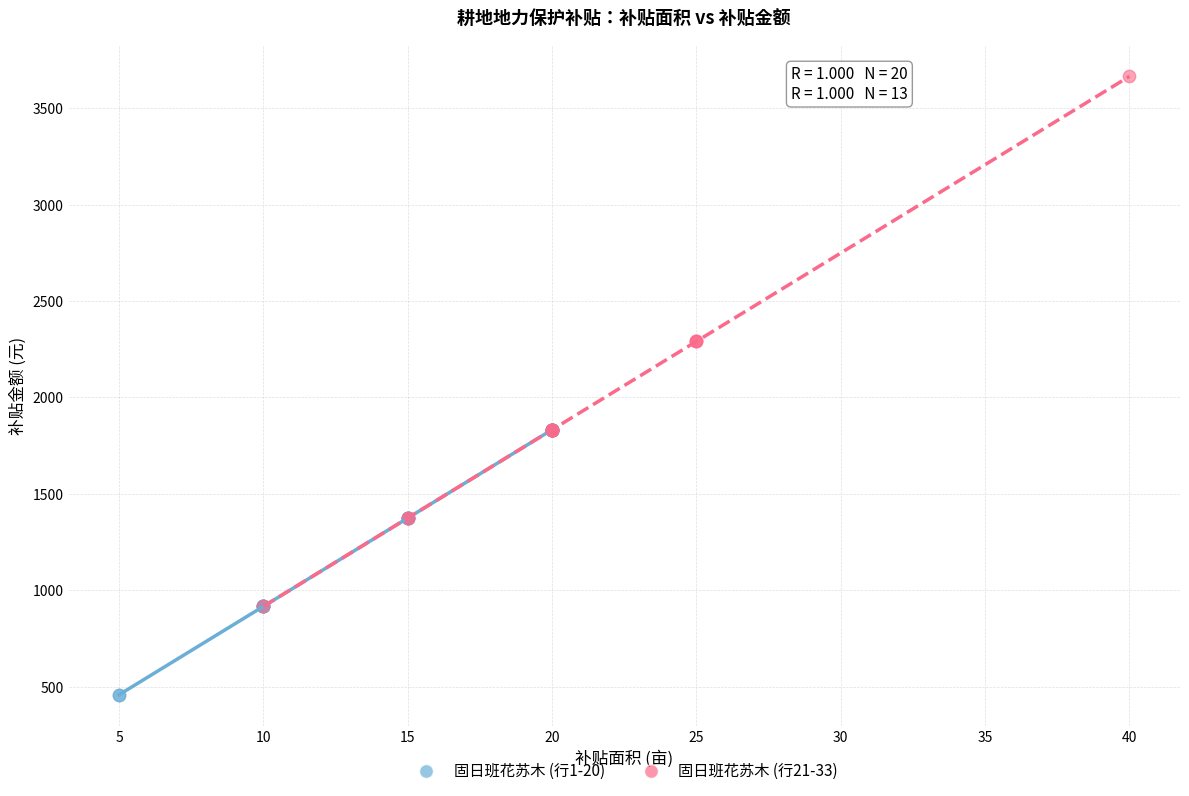

Which series reaches the maximum Y coordinate?

固日班花苏木 (行21-33)